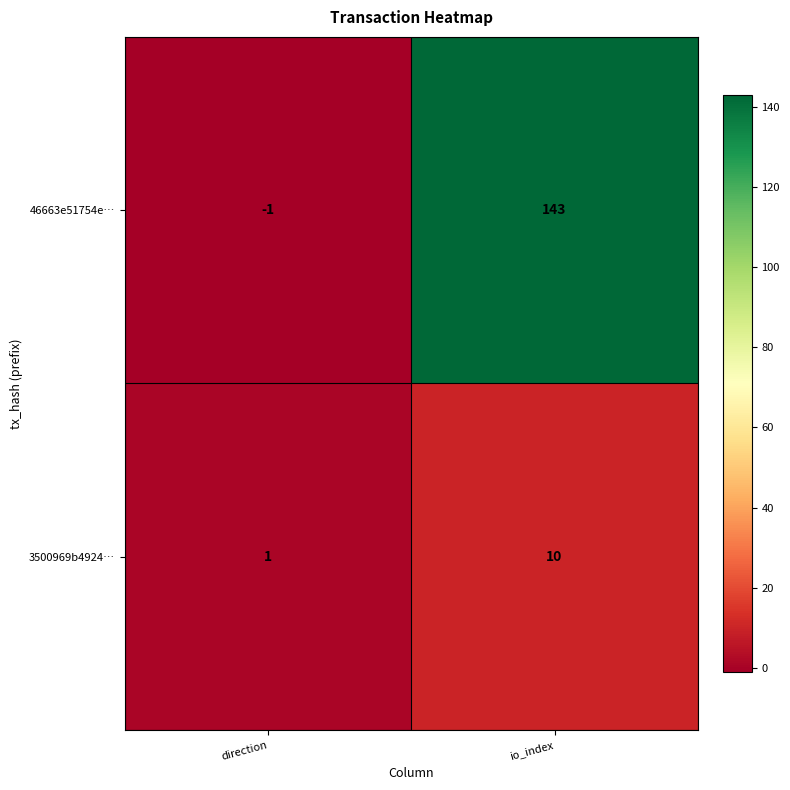

At which category is the sum across all series the highest?

io_index